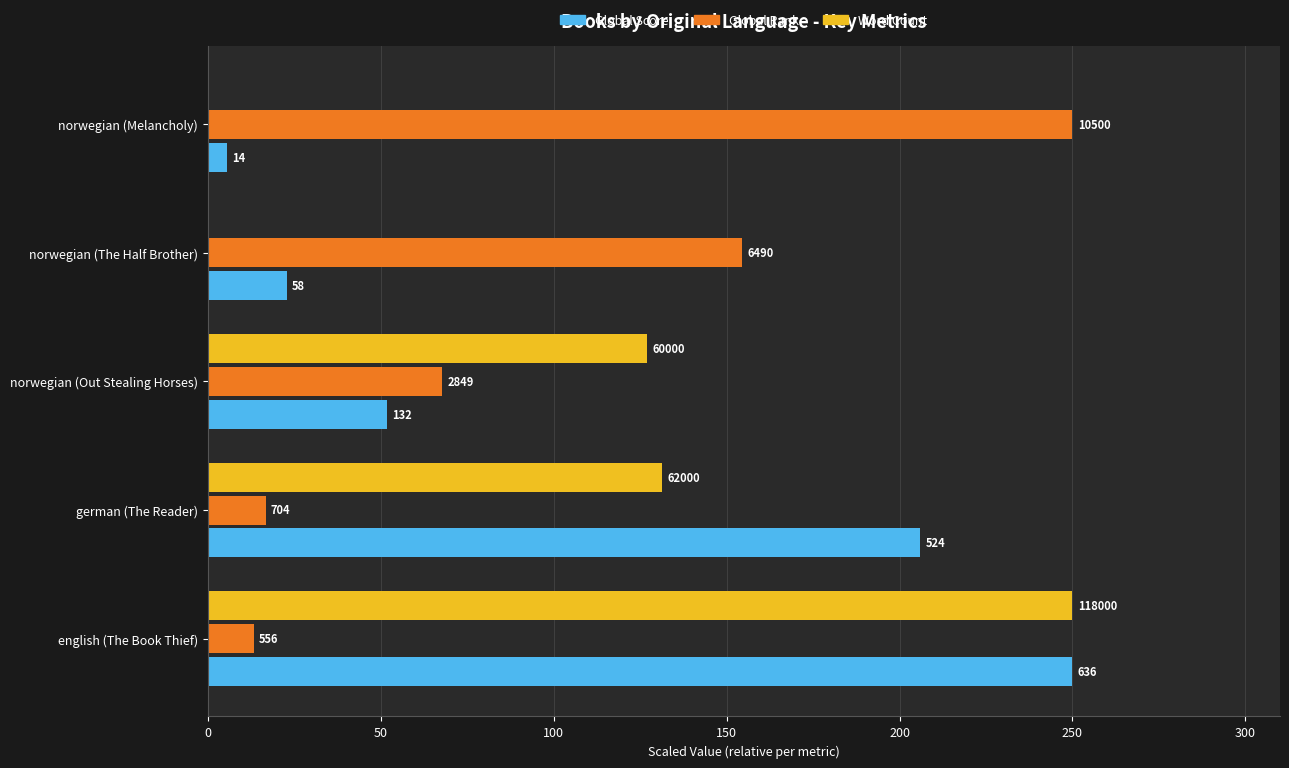

What are all the series names shown in the legend?

Global Score, Global Rank, Word Count